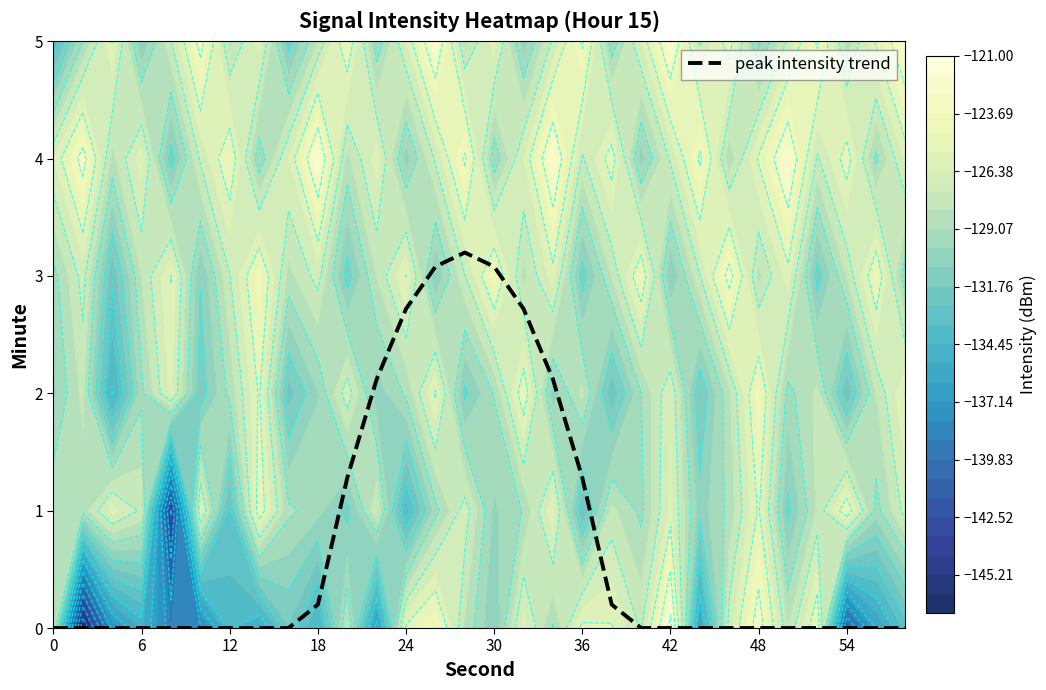

What is the average value?

0.7